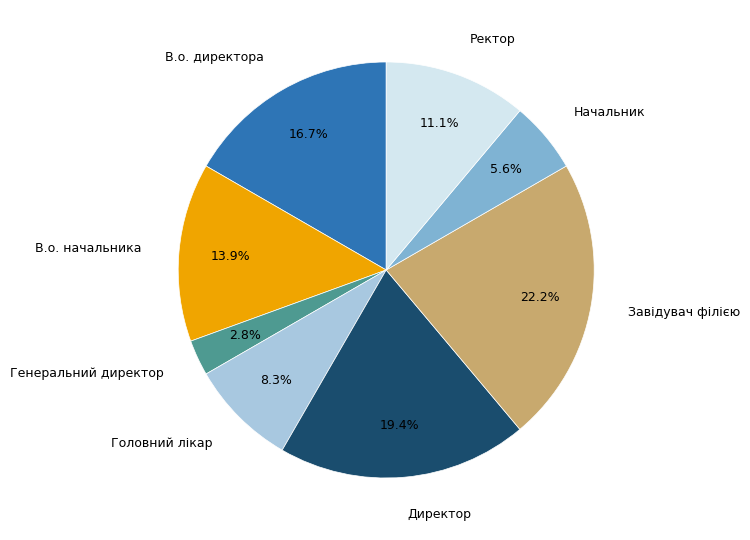

Rank the categories by value from lowest to highest.

Генеральний директор, Начальник, Головний лікар, Ректор, В.о. начальника, В.о. директора, Директор, Завідувач філією